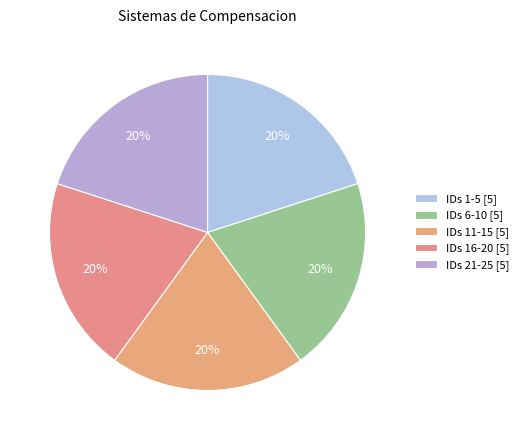

How many segments does this pie chart have?

5